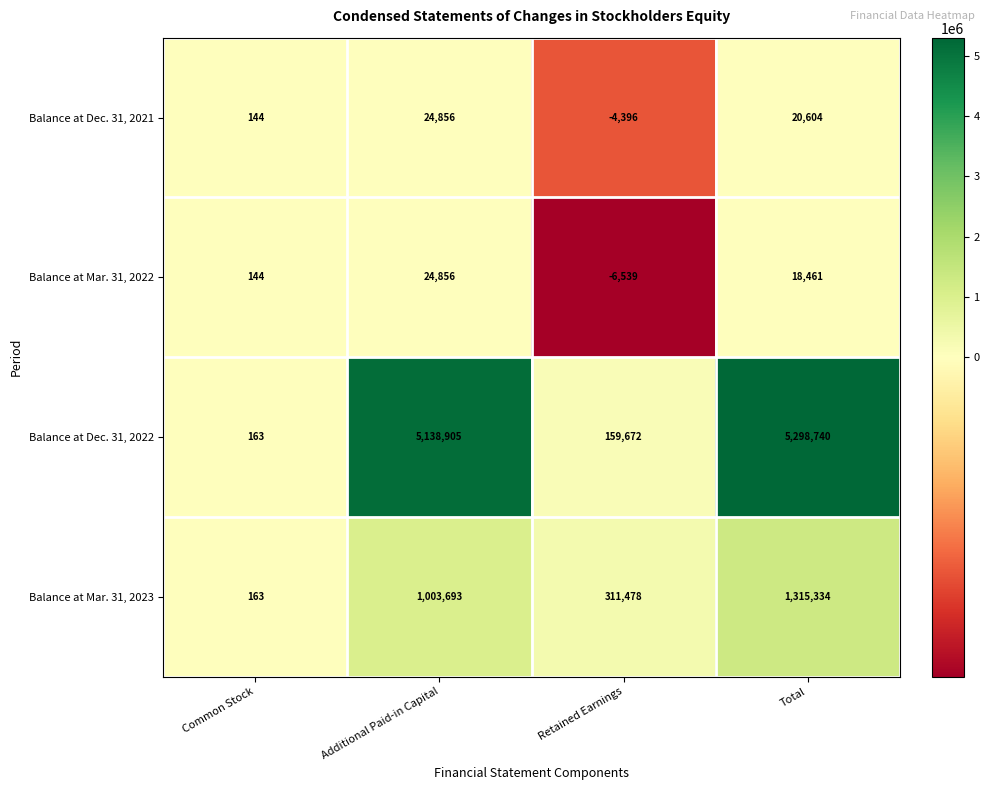

Which series has the largest range (max minus min)?

Balance at Dec. 31, 2022